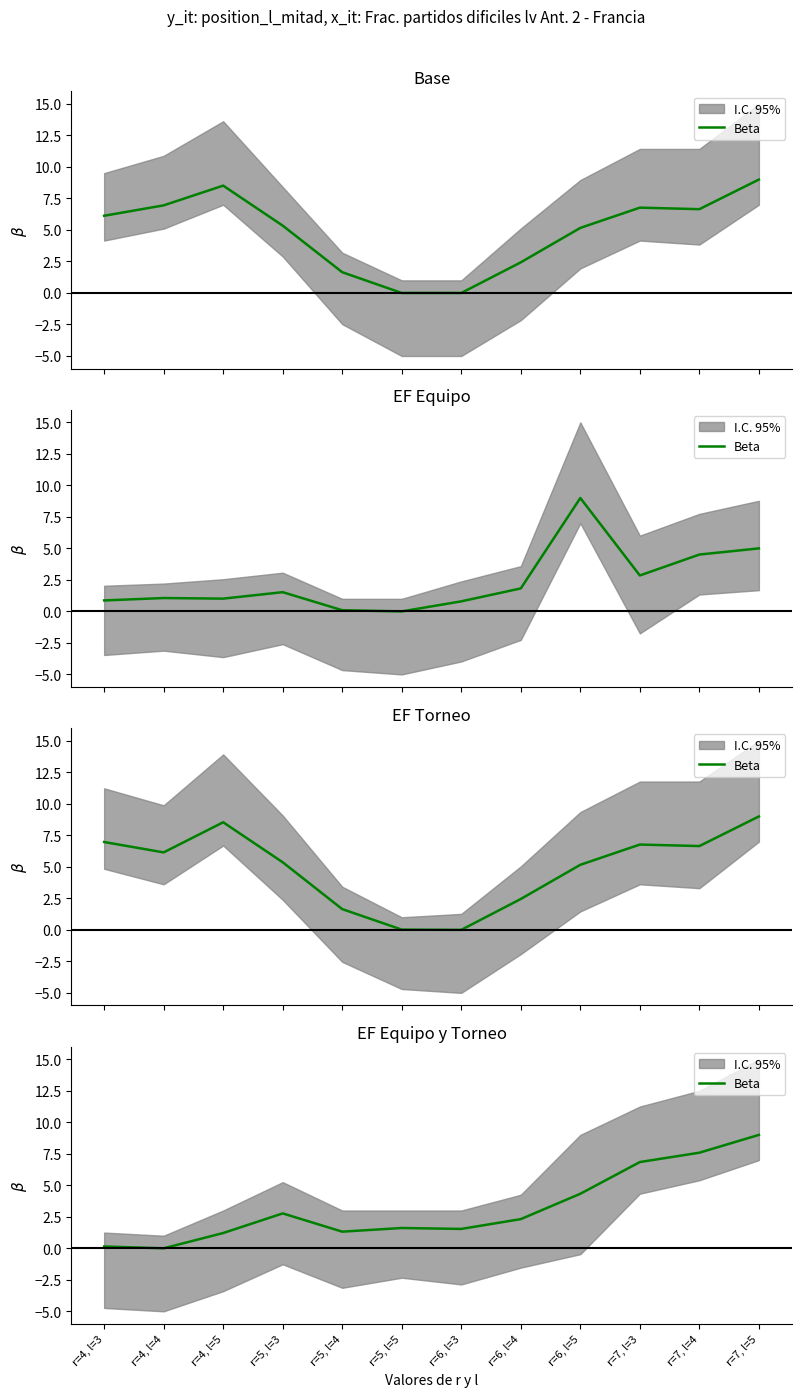

How many points are higher than both their immediate neighbors (excluding endpoints)?

2